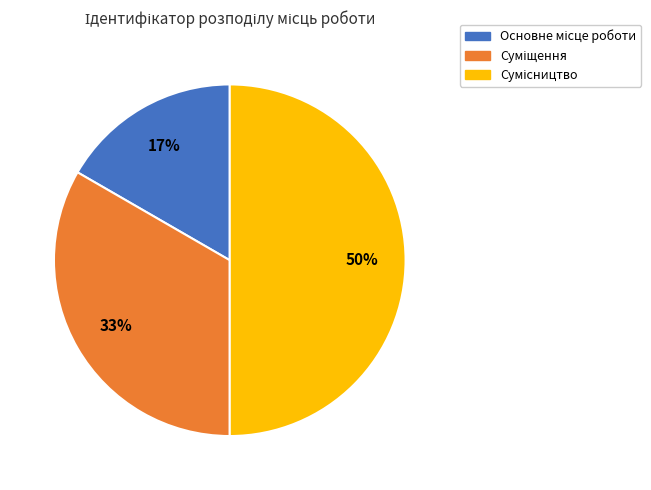

To the nearest percent, what is the average slice percentage?

33%